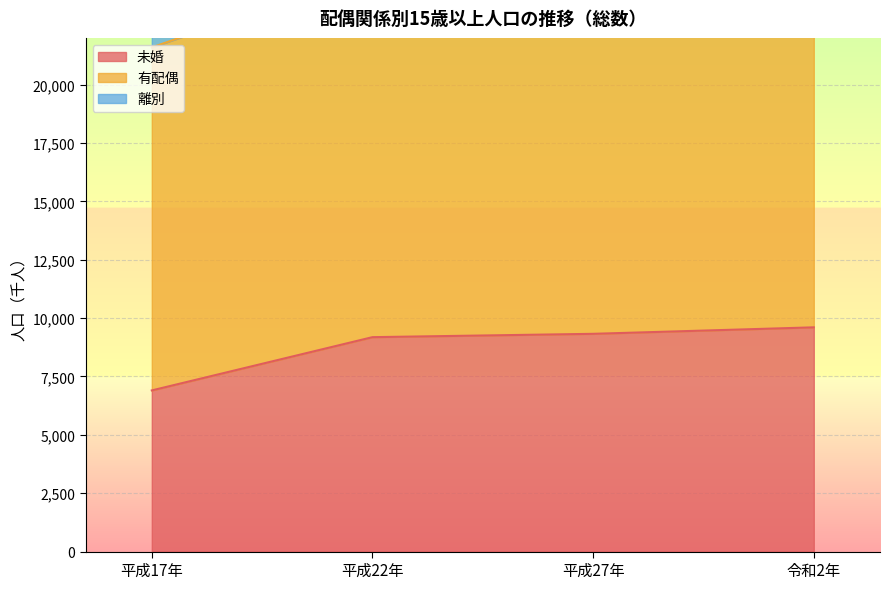

Reading right to left, extract all data points from this chart.

未婚: 令和2年=9604	平成27年=9326	平成22年=9183	平成17年=6902
有配偶: 令和2年=17894	平成27年=16913	平成22年=15690	平成17年=14690
離別: 令和2年=2193	平成27年=1610	平成22年=1552	平成17年=868